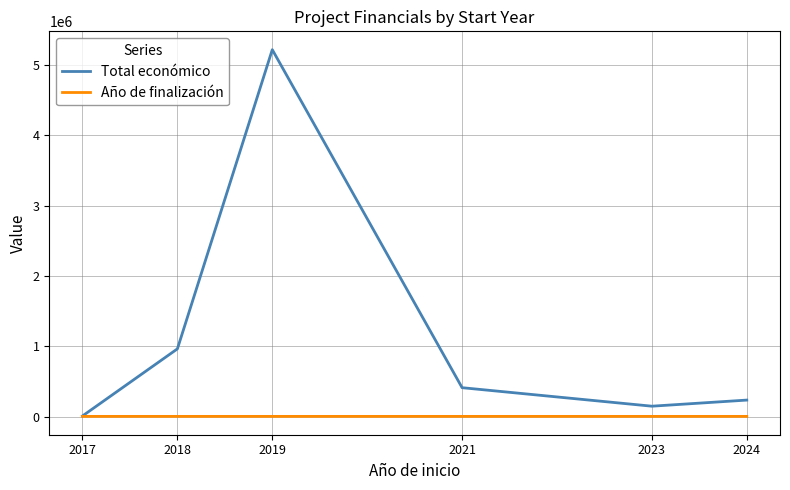

At which category is the sum across all series the highest?

2019